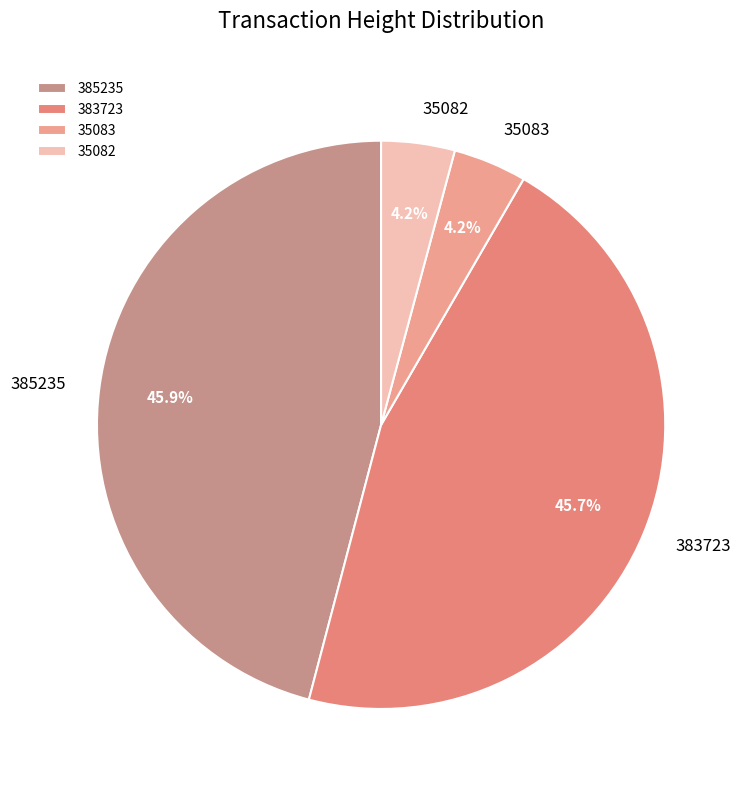

The 385235 slice represents 46% of the pie. True or false?

True